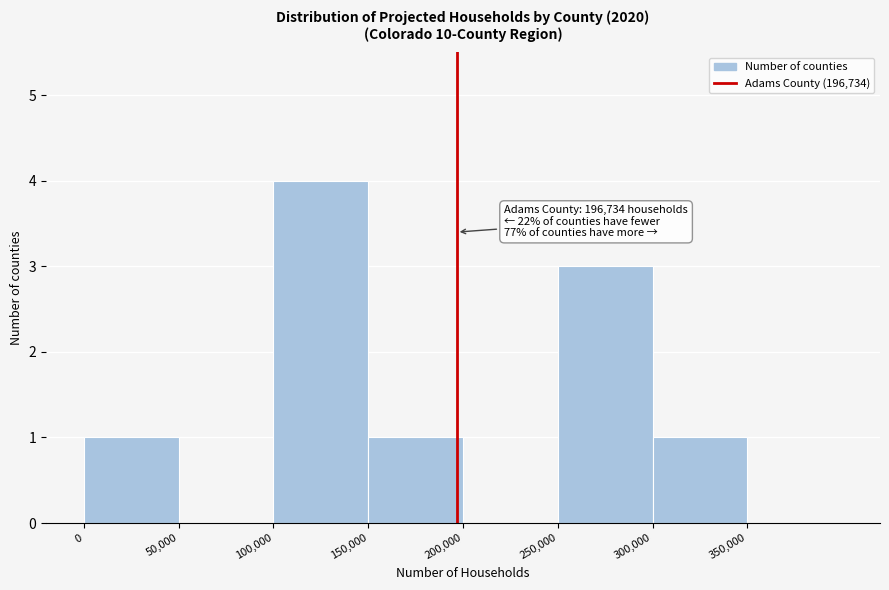

Over which range of the x-axis is the bar tallest?

100000 to 150000